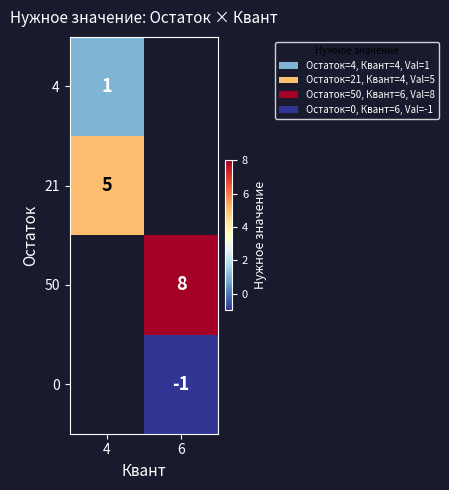

The 21 series shows 7 at 4. True or false?

False